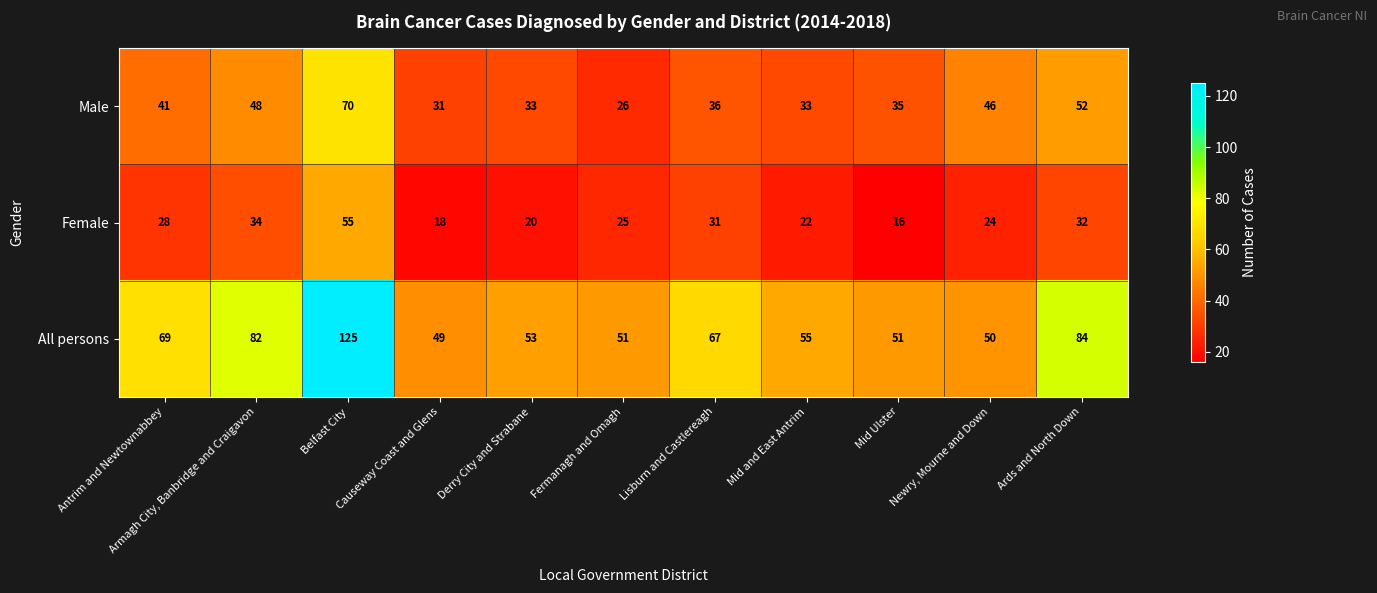

What is the difference between the highest and lowest values at Newry, Mourne and Down?

26